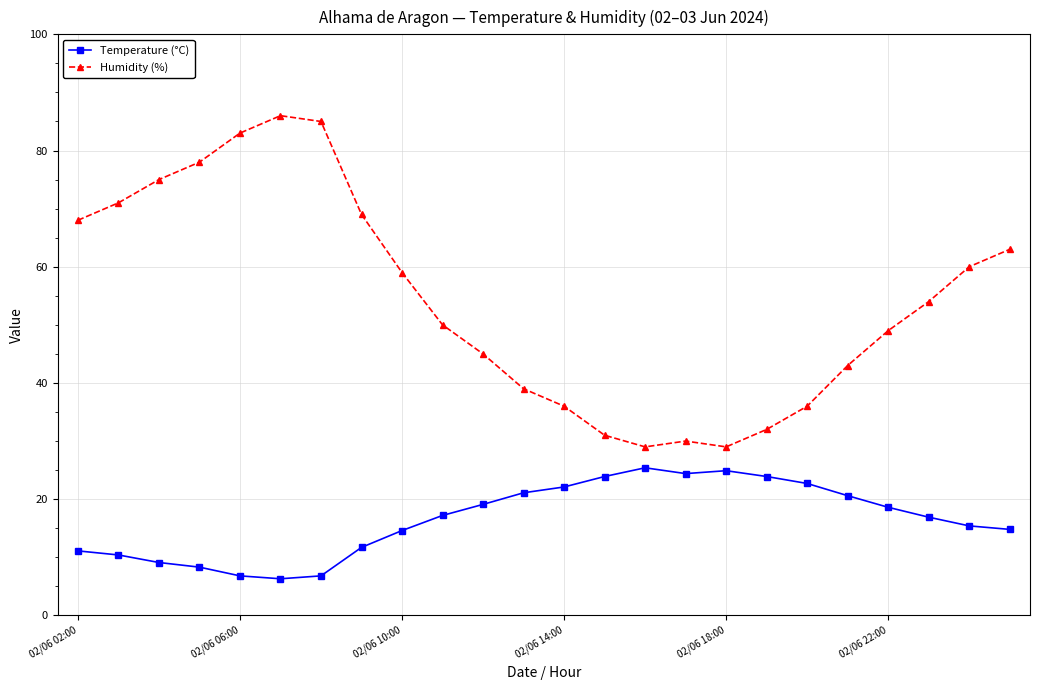

List the series in order of their overall mean, lowest first.

Temperature (°C), Humidity (%)